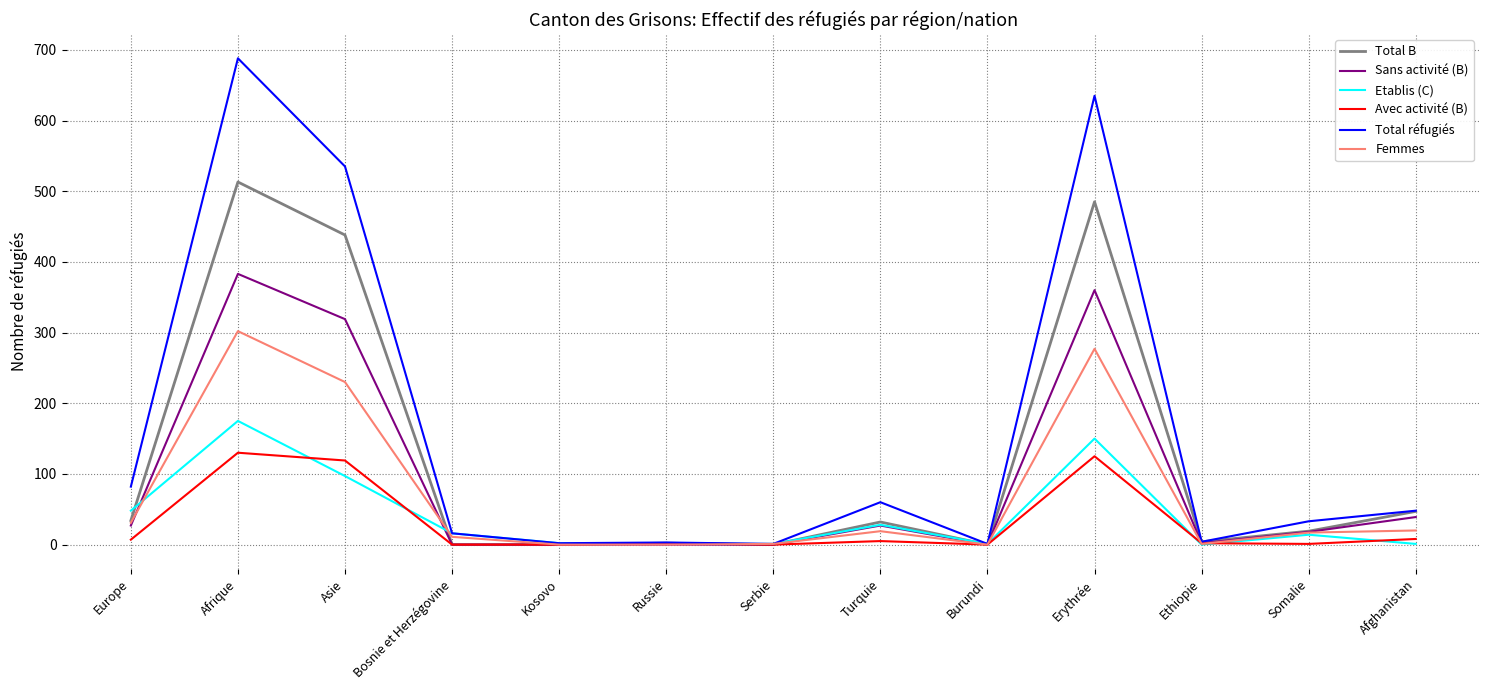

What is the difference between the second highest and minimum values in the Total B series?

485